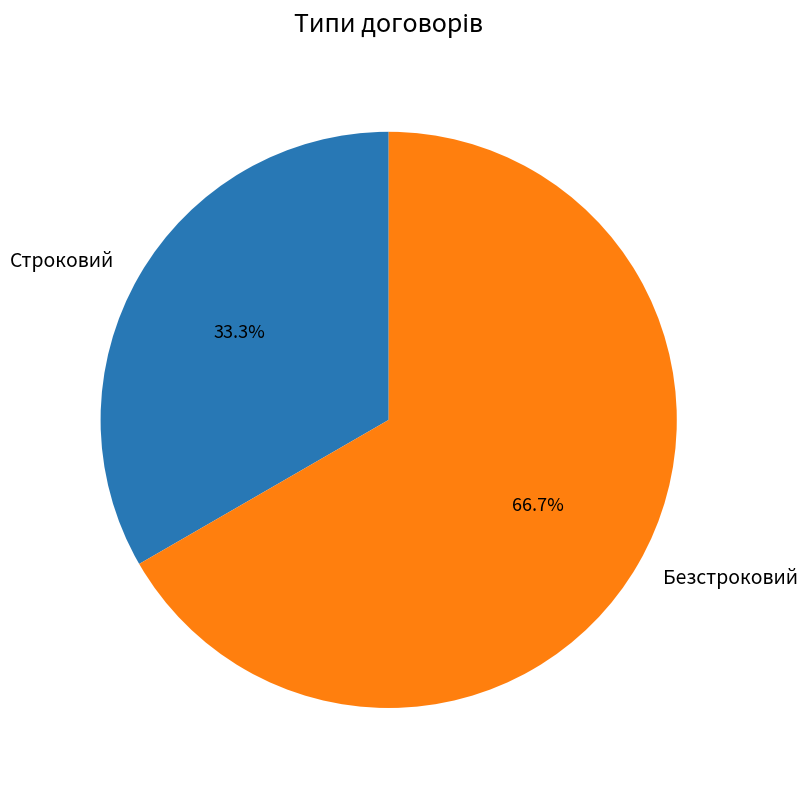

Between Безстроковий and Строковий, which is larger?

Безстроковий